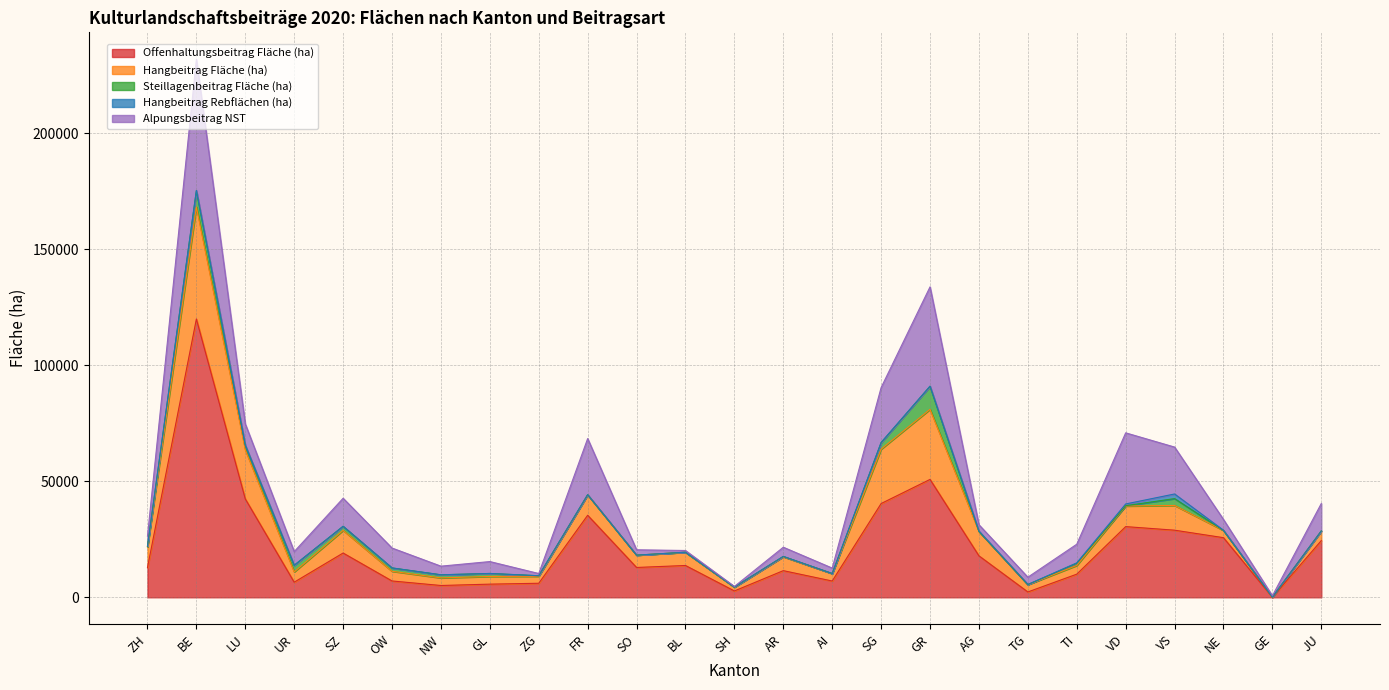

True or false: Hangbeitrag Rebflächen (ha) and Hangbeitrag Fläche (ha) intersect in this chart.

False